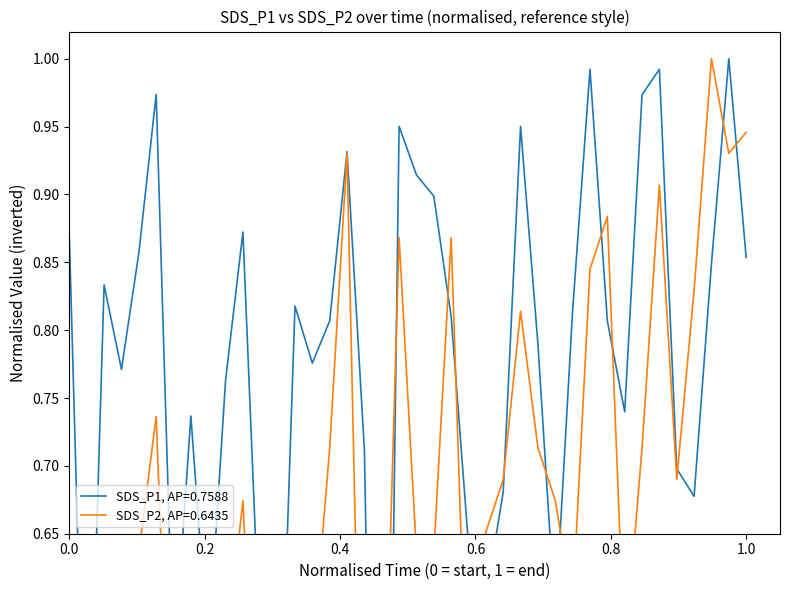

What is the average value of the SDS_P1 series?

0.8